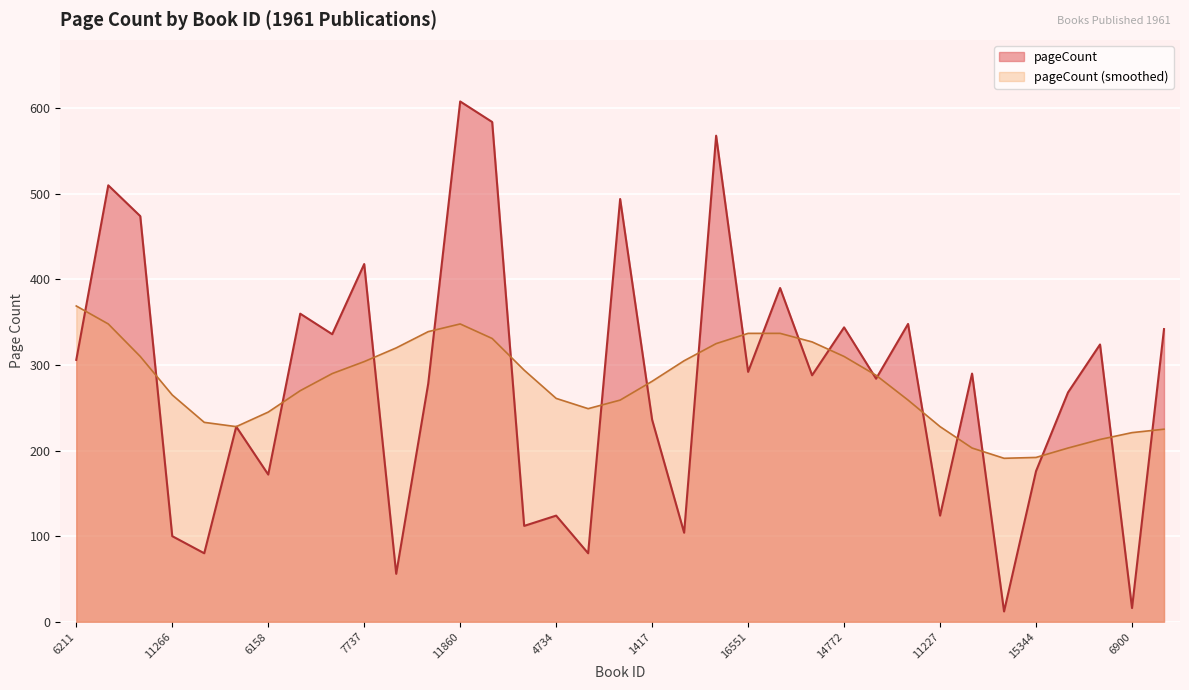

Approximately how many times larger is the value at 15107 compared to 10689?

0.3